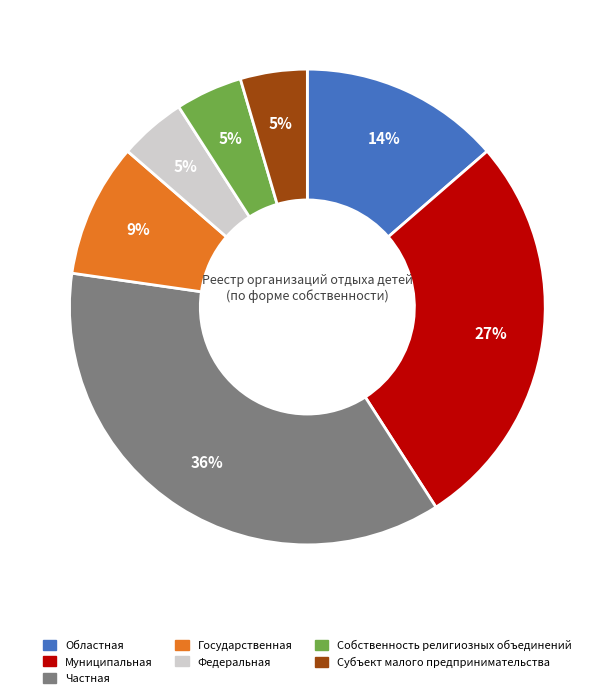

Is there any slice that represents more than half of the pie?

No